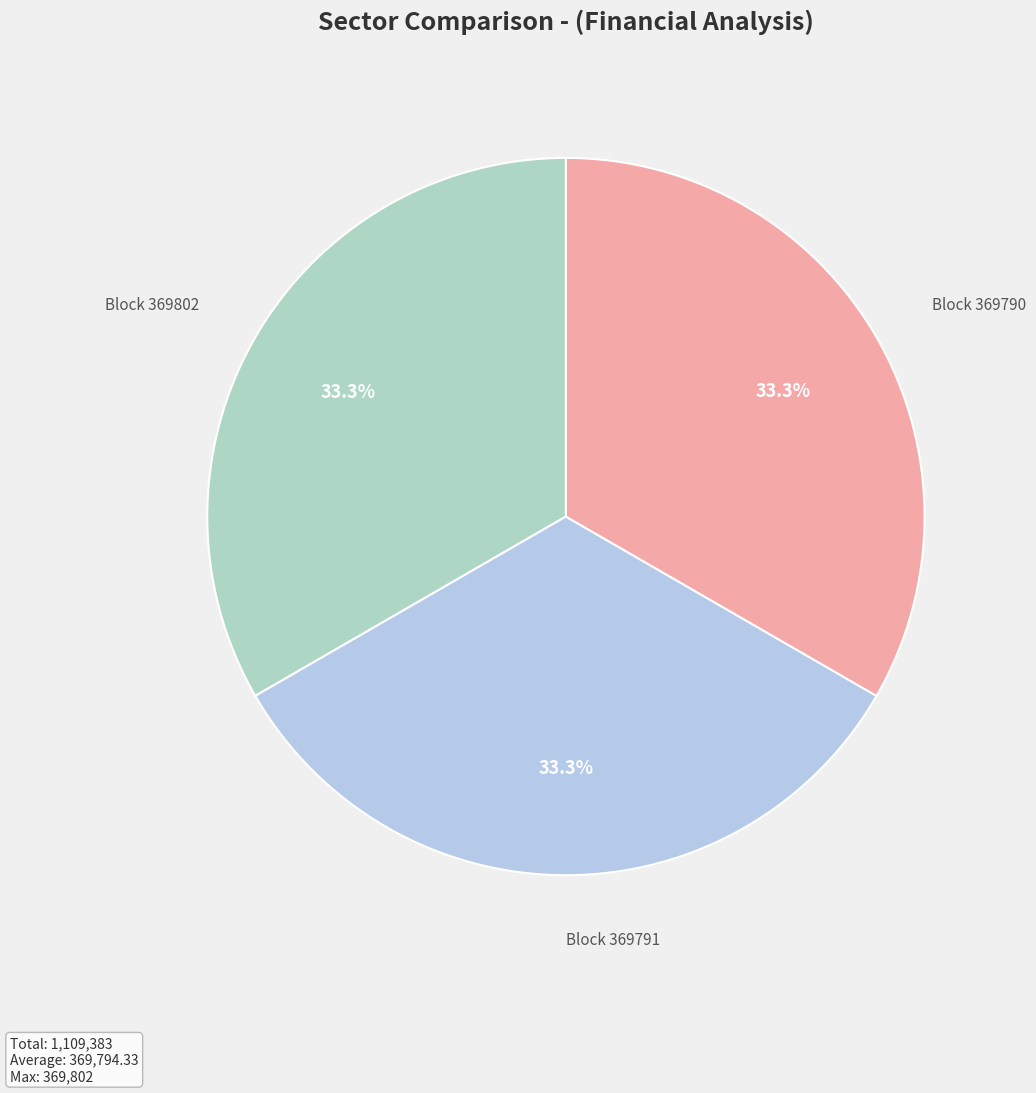

How many slices are in this pie chart?

3